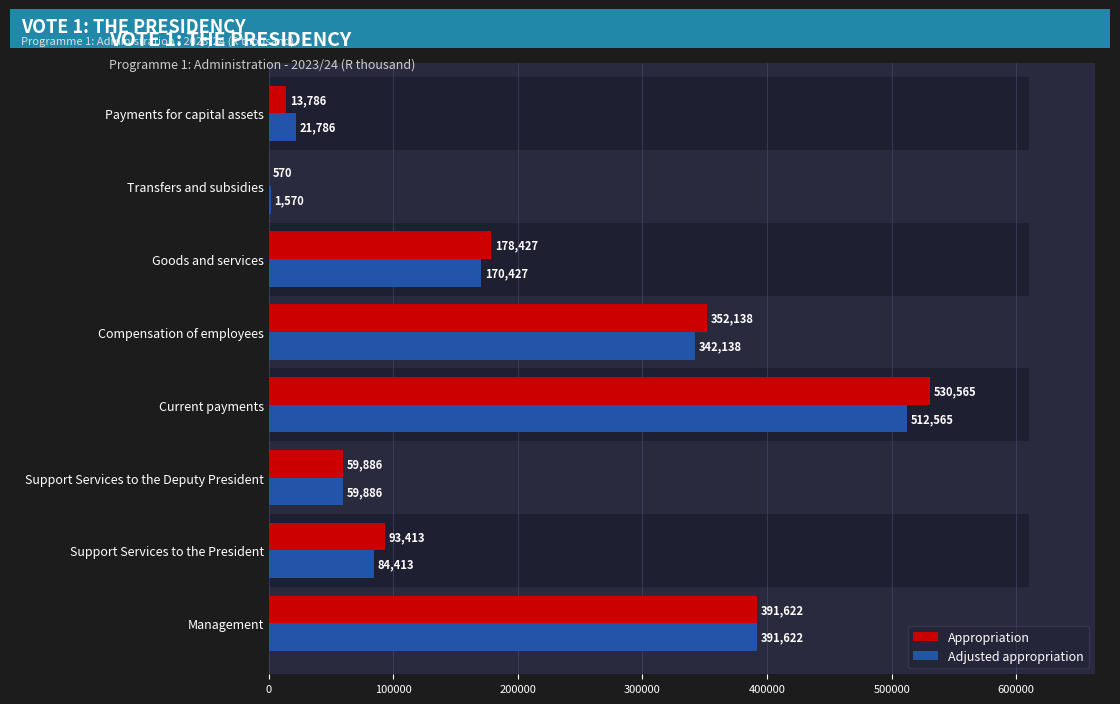

What is the minimum value shown in the chart?

570